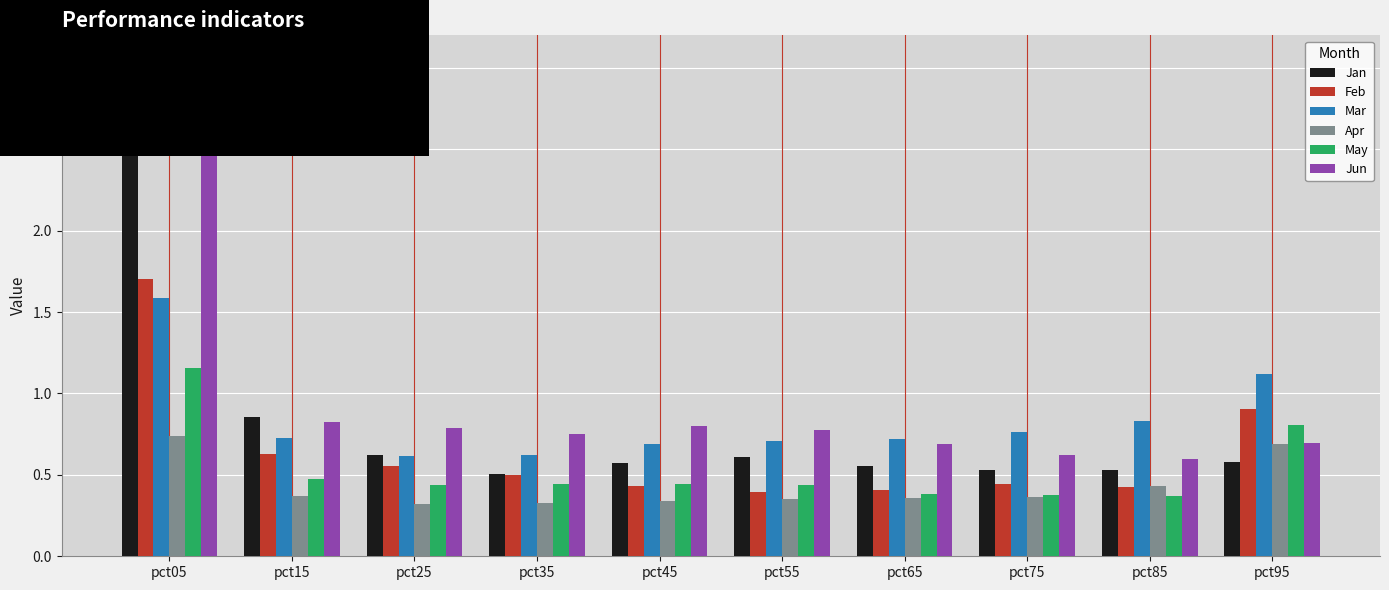

At which category does the chart reach its peak across all series?

pct05